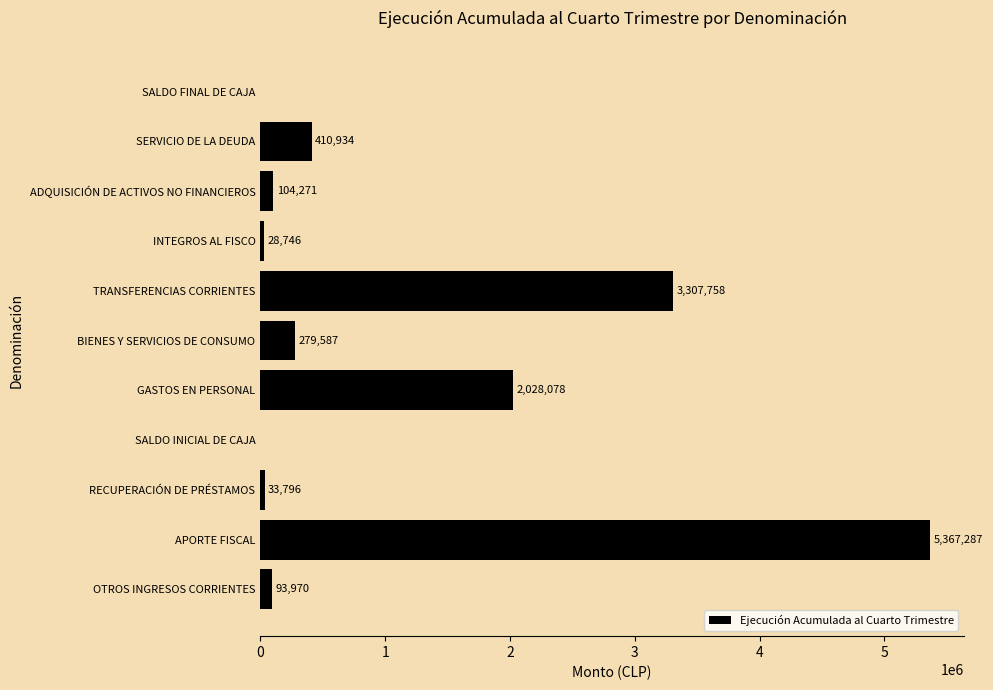

What is the sum of all values?

11654427